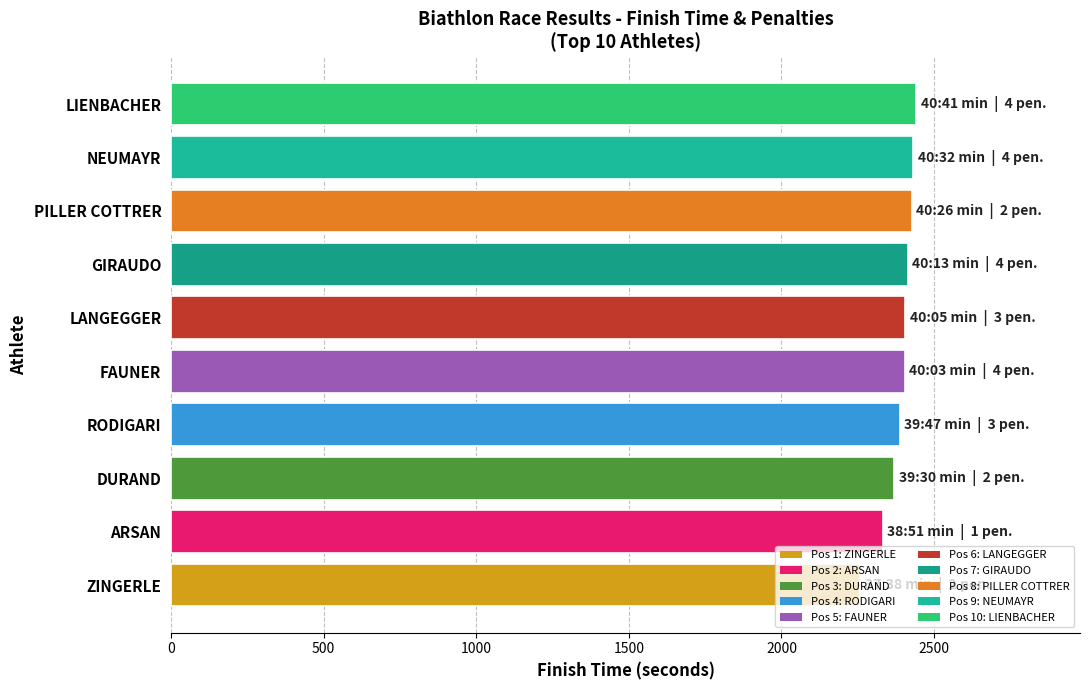

Approximately how many times larger is the value at GIRAUDO compared to RODIGARI?

1.0